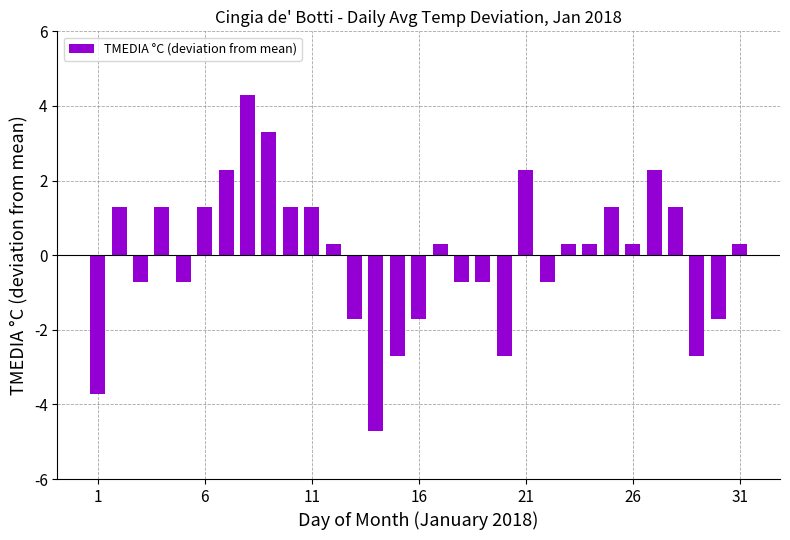

What is the difference between the maximum and minimum values?

9.0